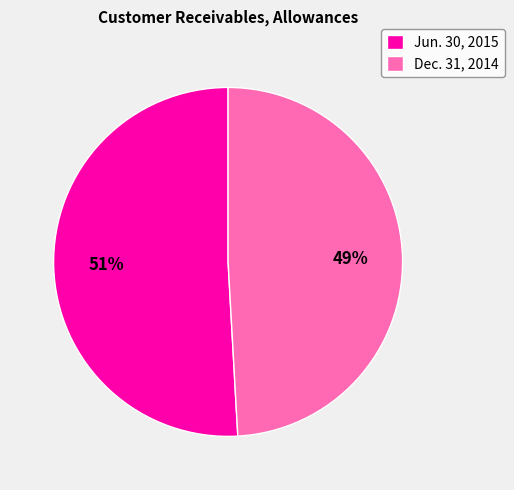

Approximately how many times larger is the value at Jun. 30, 2015 compared to Dec. 31, 2014?

1.0